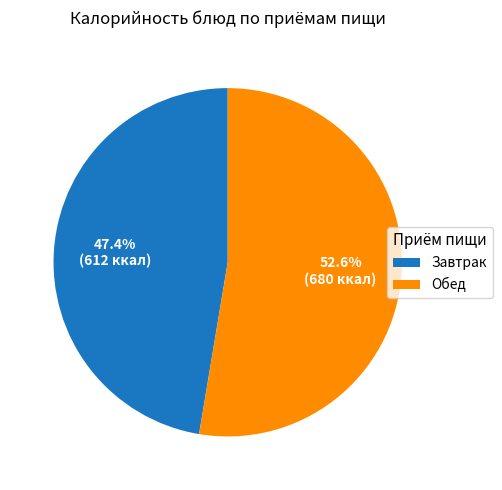

Is there a majority slice in this chart?

Yes